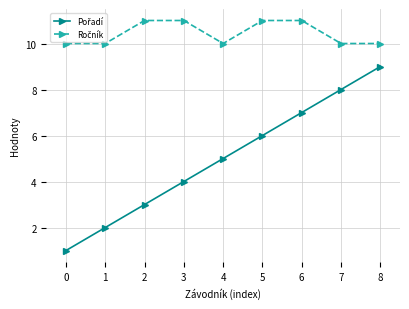

What is the spread (max minus min) of values at 0?

9